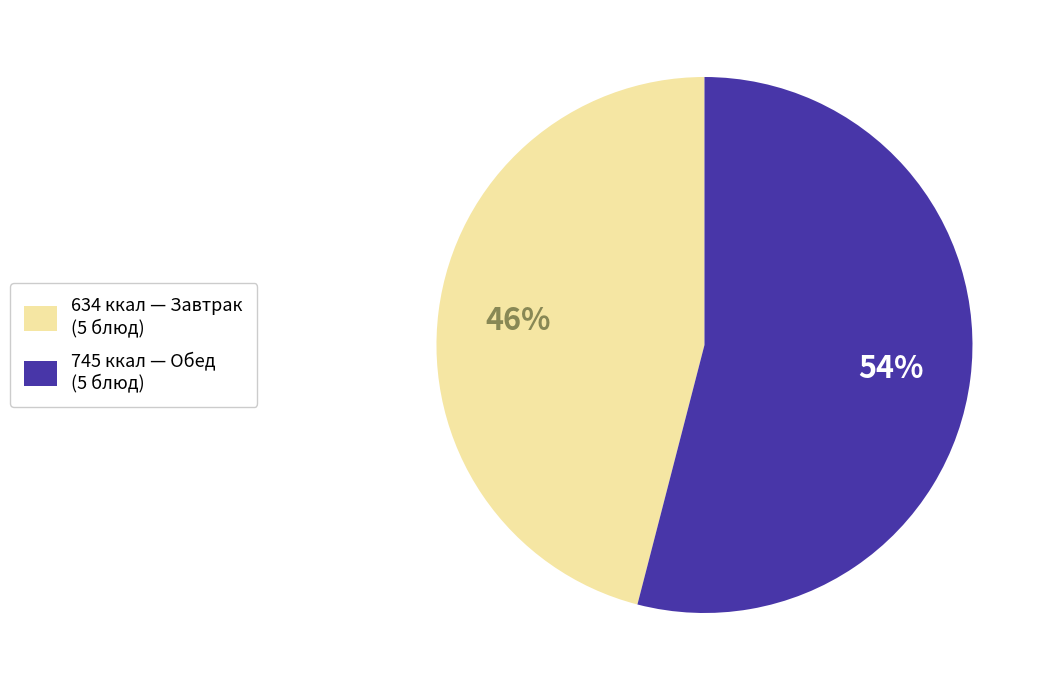

How many slices are in this pie chart?

2